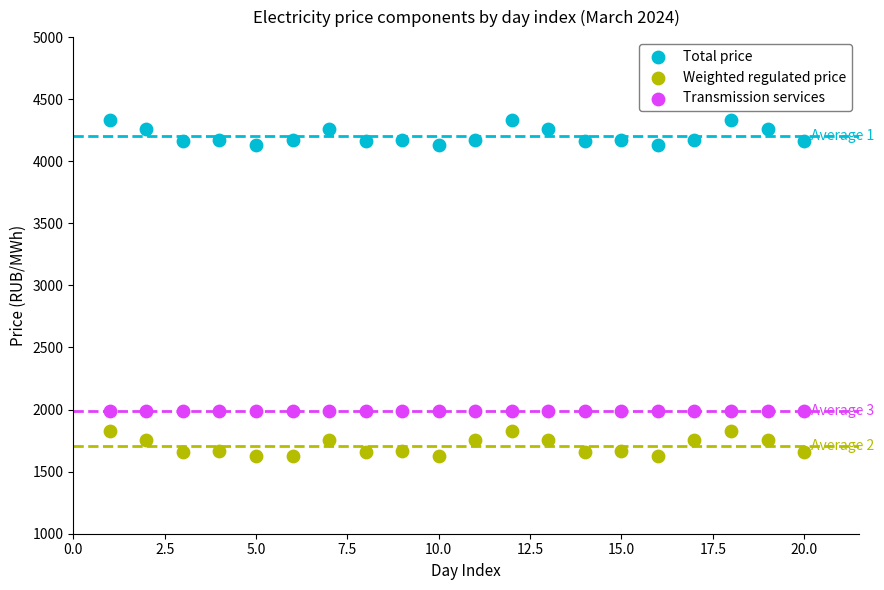

What are all the series names shown in the legend?

Total price, Weighted regulated price, Transmission services